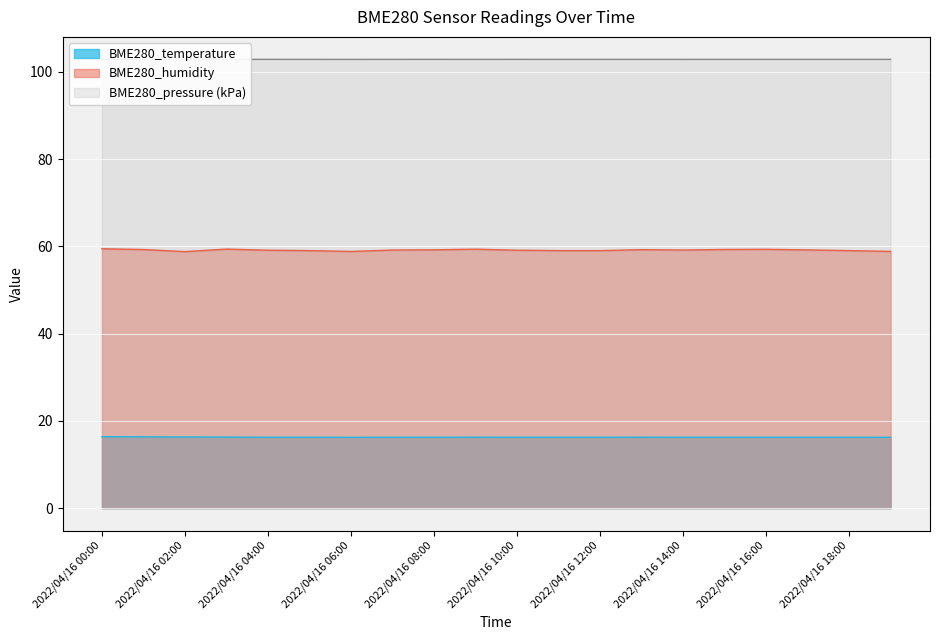

Rank the series by their average value, from lowest to highest.

BME280_temperature, BME280_humidity, BME280_pressure